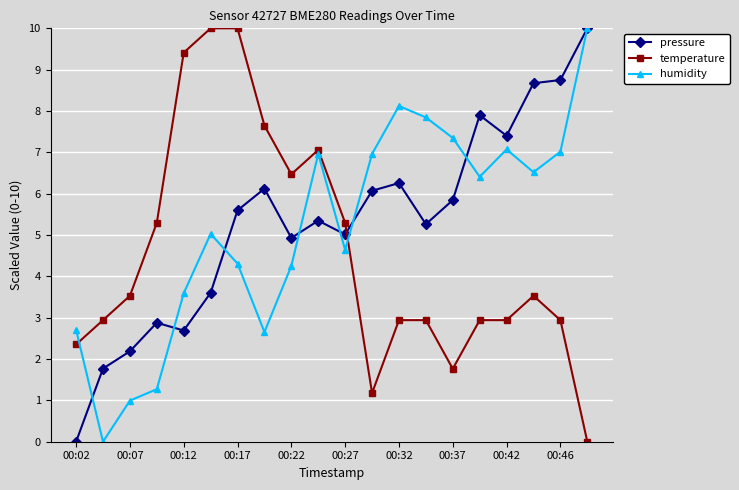

What is the maximum value shown in the chart?

10.0